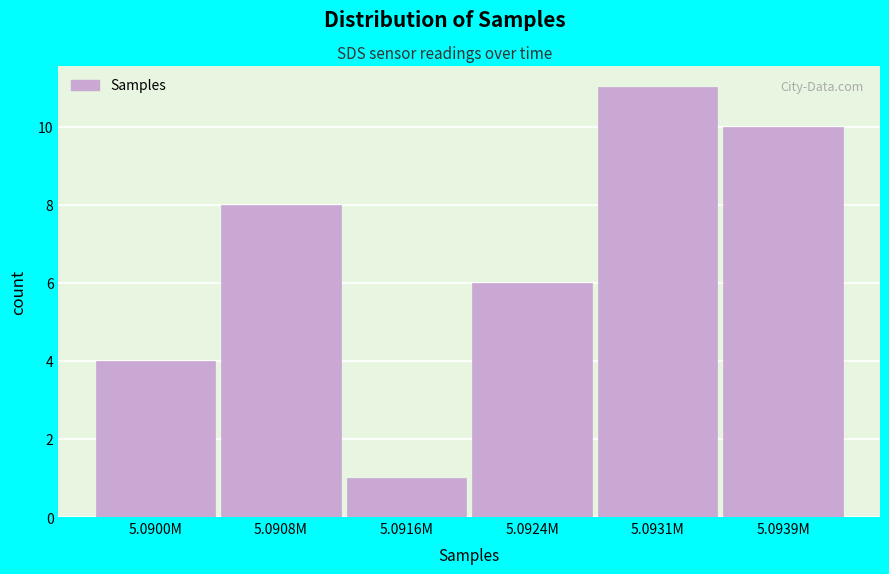

Reading left to right, extract all data points from this chart.

4	8	1	6	11	10